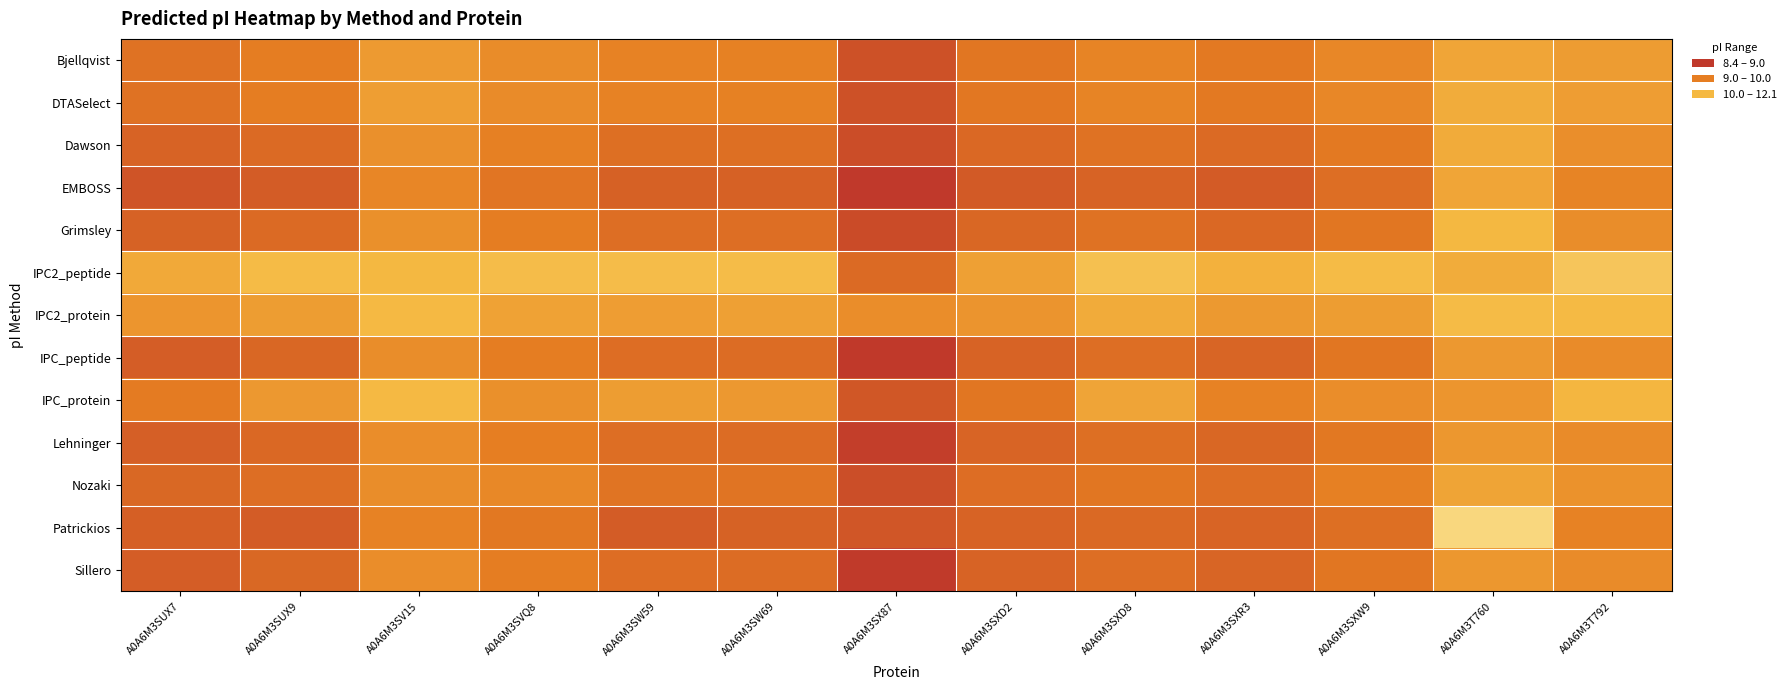

Between A0A6M3SUX7 and A0A6M3T792, which is larger?

A0A6M3SUX7